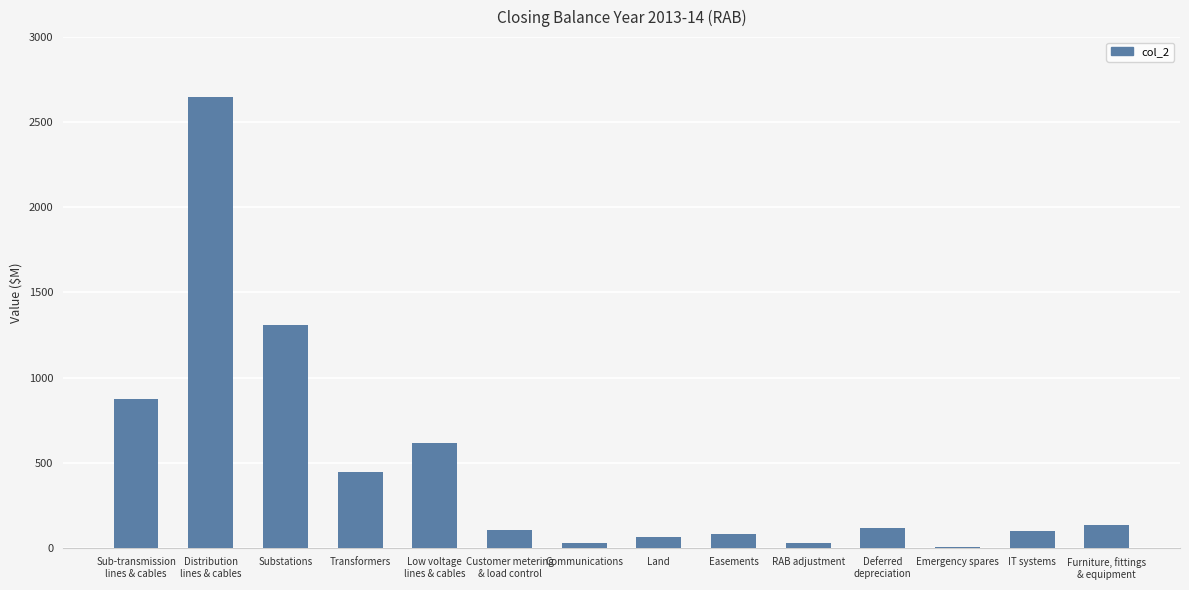

The value at Substations is 1307.0. True or false?

True